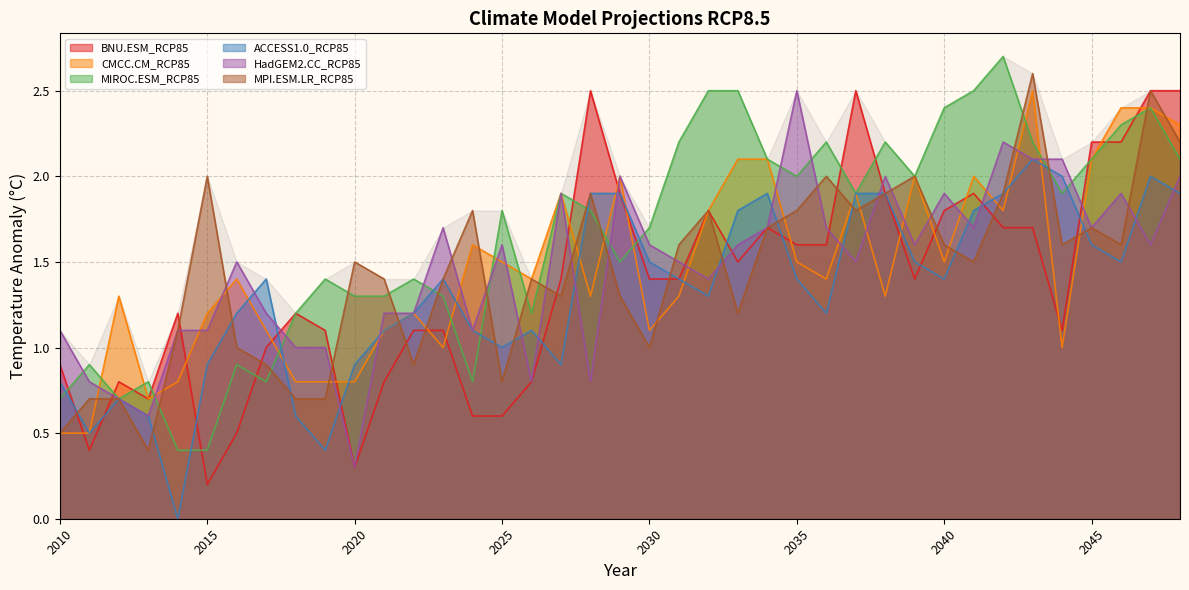

What is the maximum value shown in the chart?

2.7